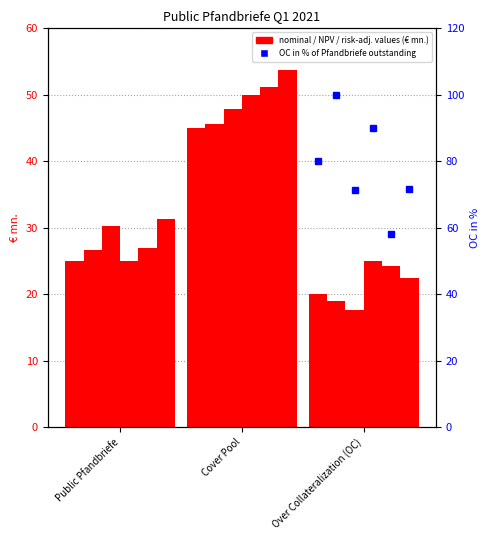

What value does the nominal value (Q1 2020) series have at Public Pfandbriefe?

25.0